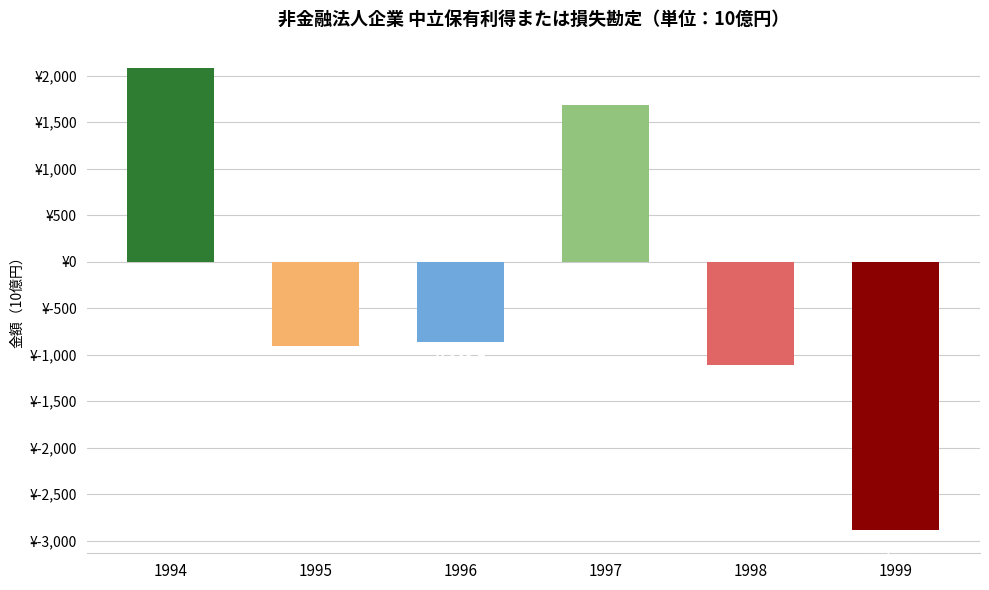

How many values are below zero?

4